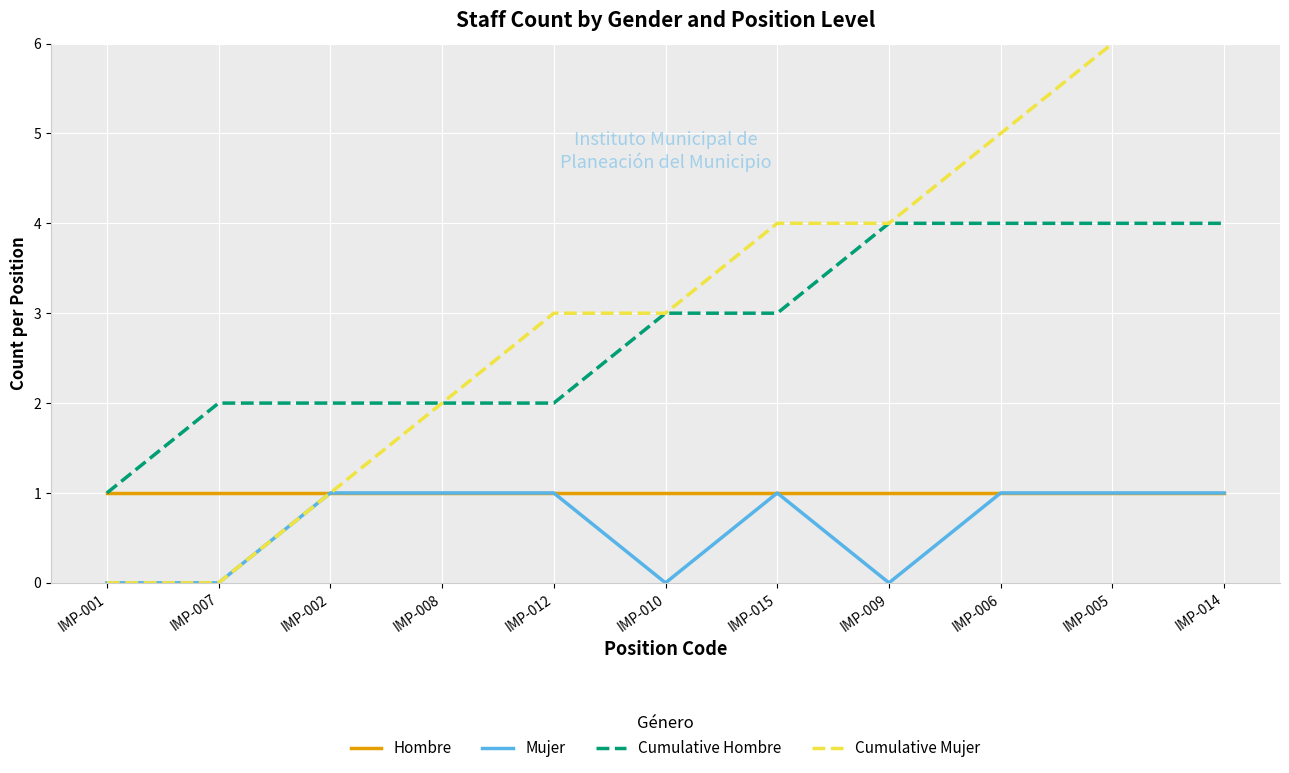

List the labels in order of Mujer value, smallest first.

IMP-001, IMP-007, IMP-010, IMP-009, IMP-002, IMP-008, IMP-012, IMP-015, IMP-006, IMP-005, IMP-014